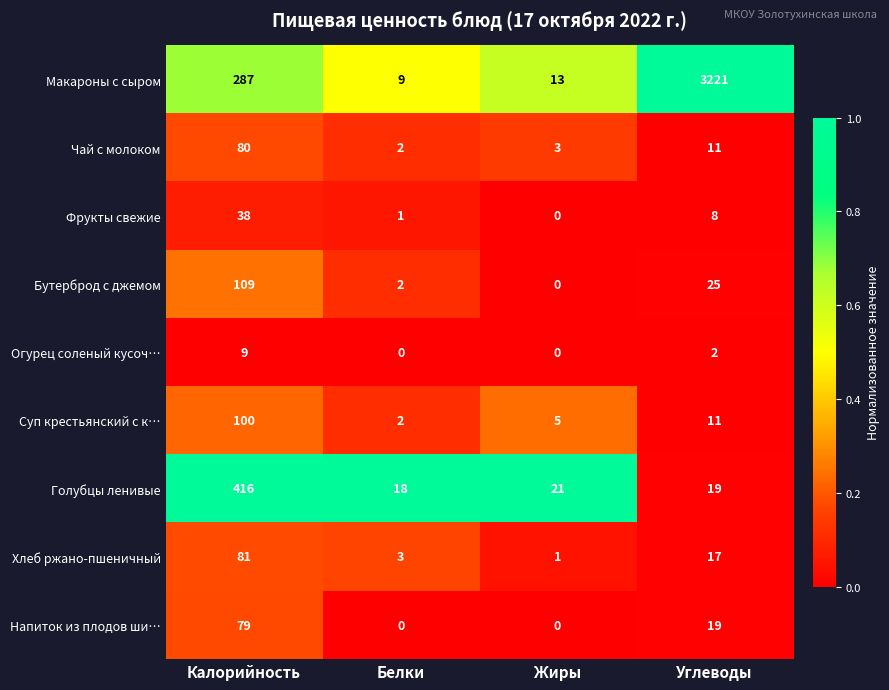

The value of Голубцы ленивые at Жиры is 21. True or false?

True